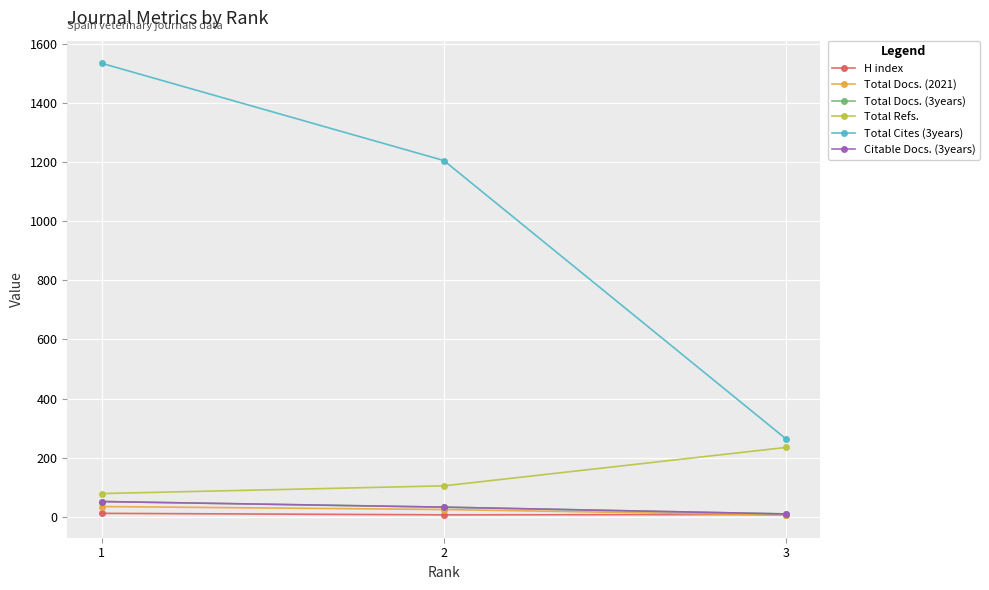

Which series changed the most between 2 and 1?

Total Cites (3years)